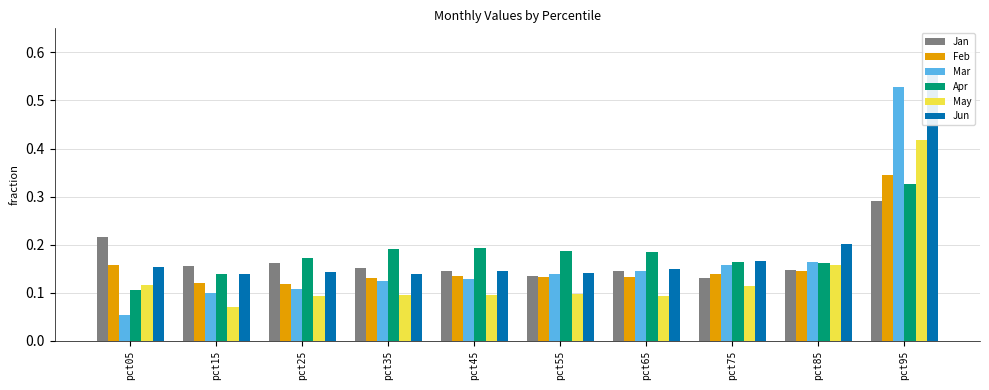

The value of May at pct05 is 0.1. True or false?

True